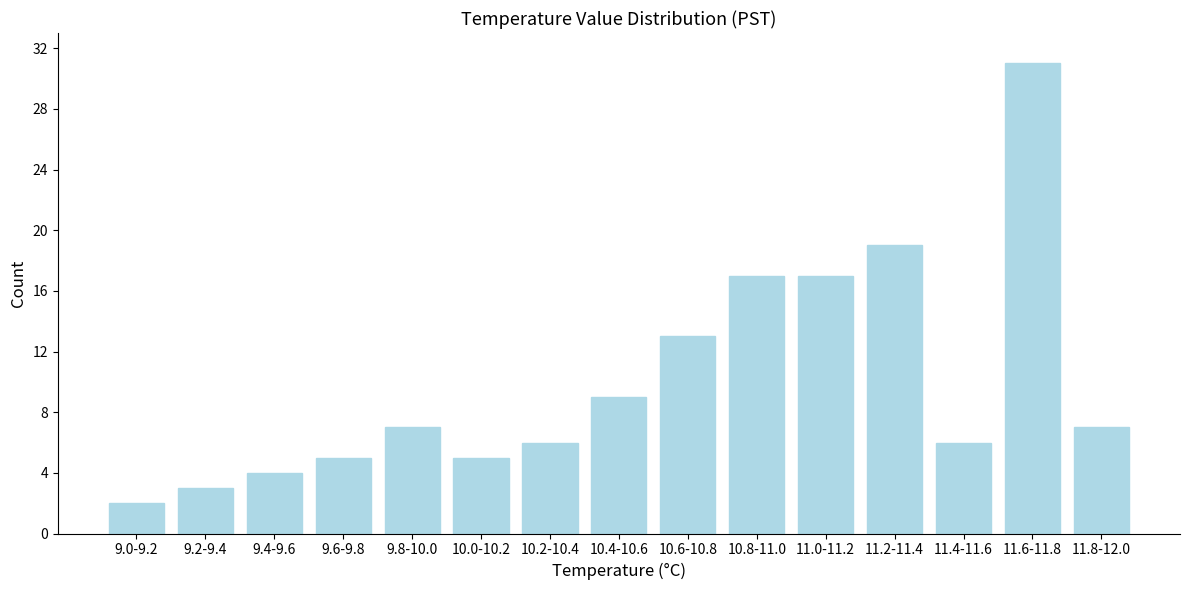

Reading right to left, what are all the values shown in this chart?

7	31	6	19	17	17	13	9	6	5	7	5	4	3	2